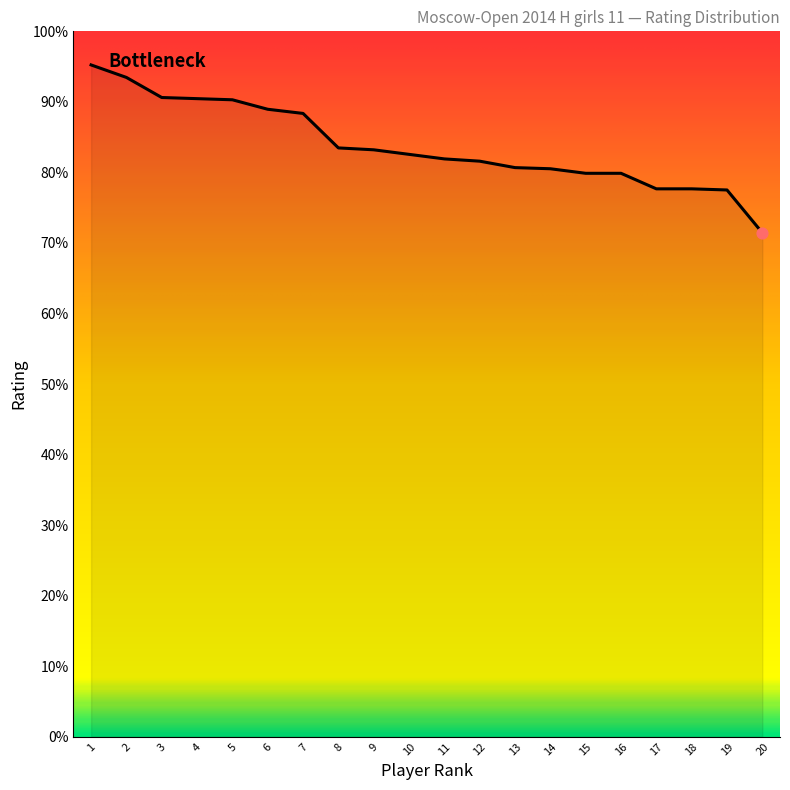

Is this an area chart (filled region under the line)?

Yes